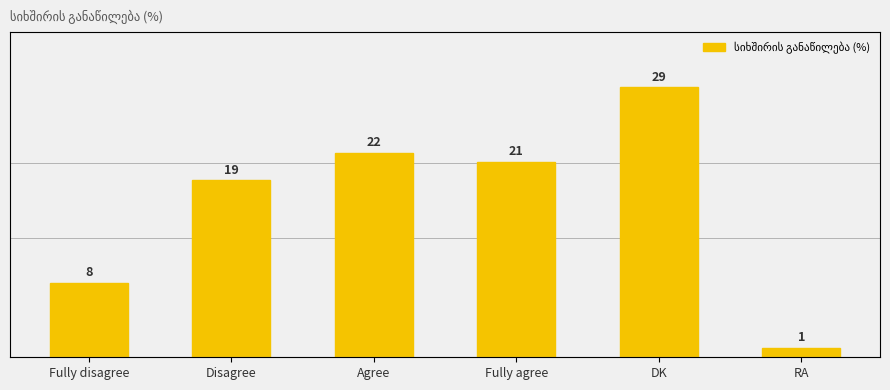

What is the value of the 4th bar from the left?

21